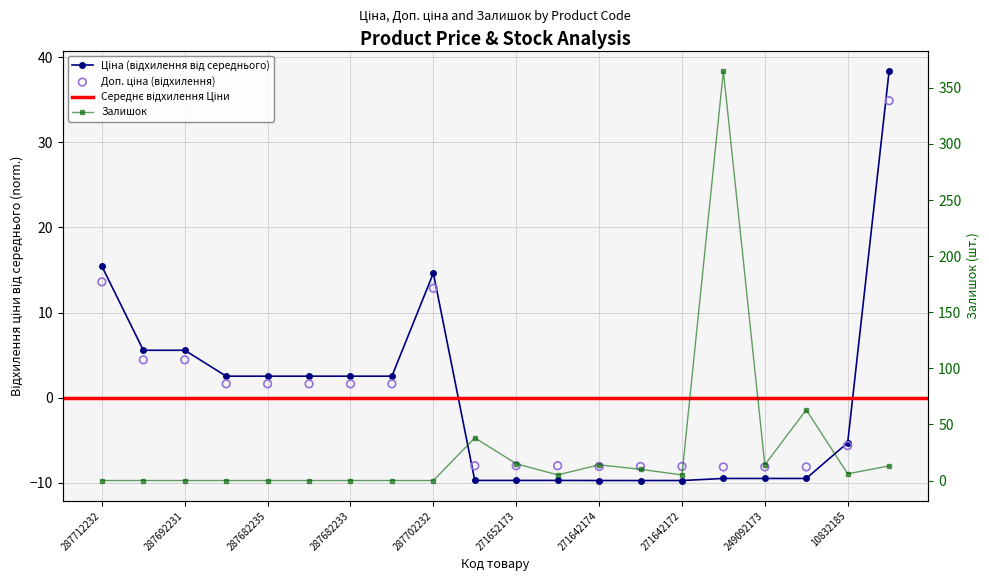

At how many categories does at least one series exceed 80?

1